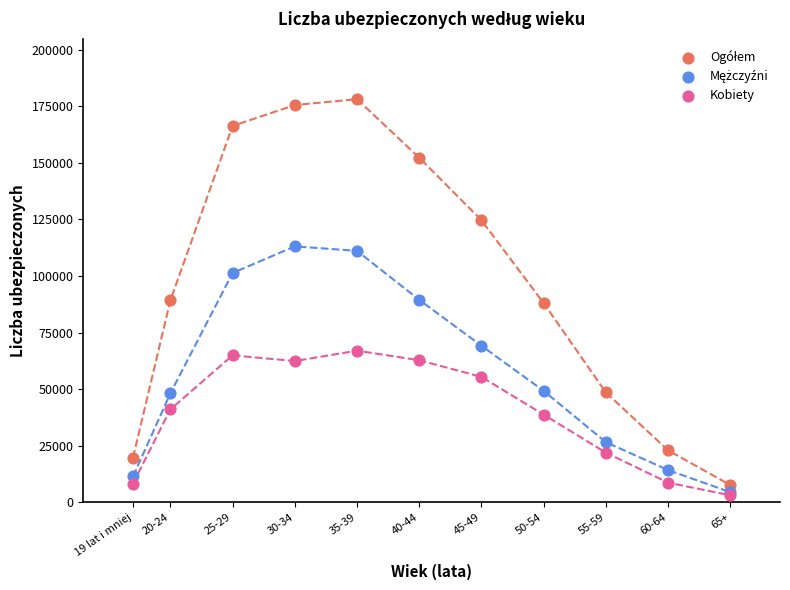

In the Kobiety series, what Y value is closest to 35076?

38770